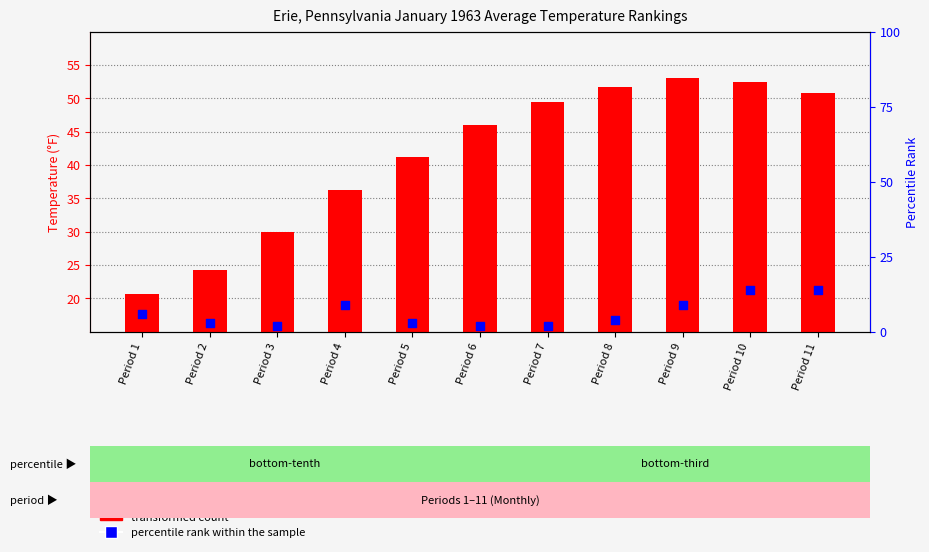

Which series reaches the minimum Y coordinate?

percentile rank within the sample